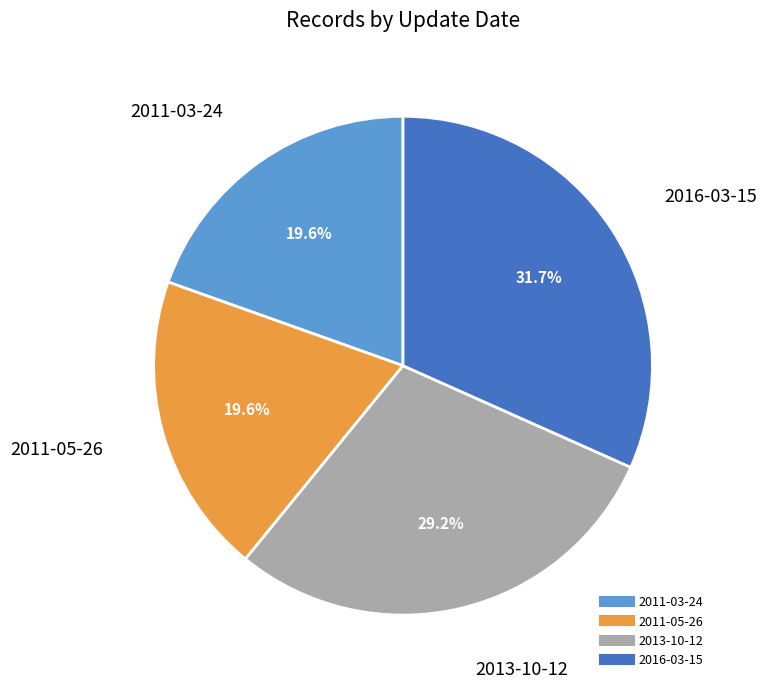

Which slice is the largest?

2016-03-15